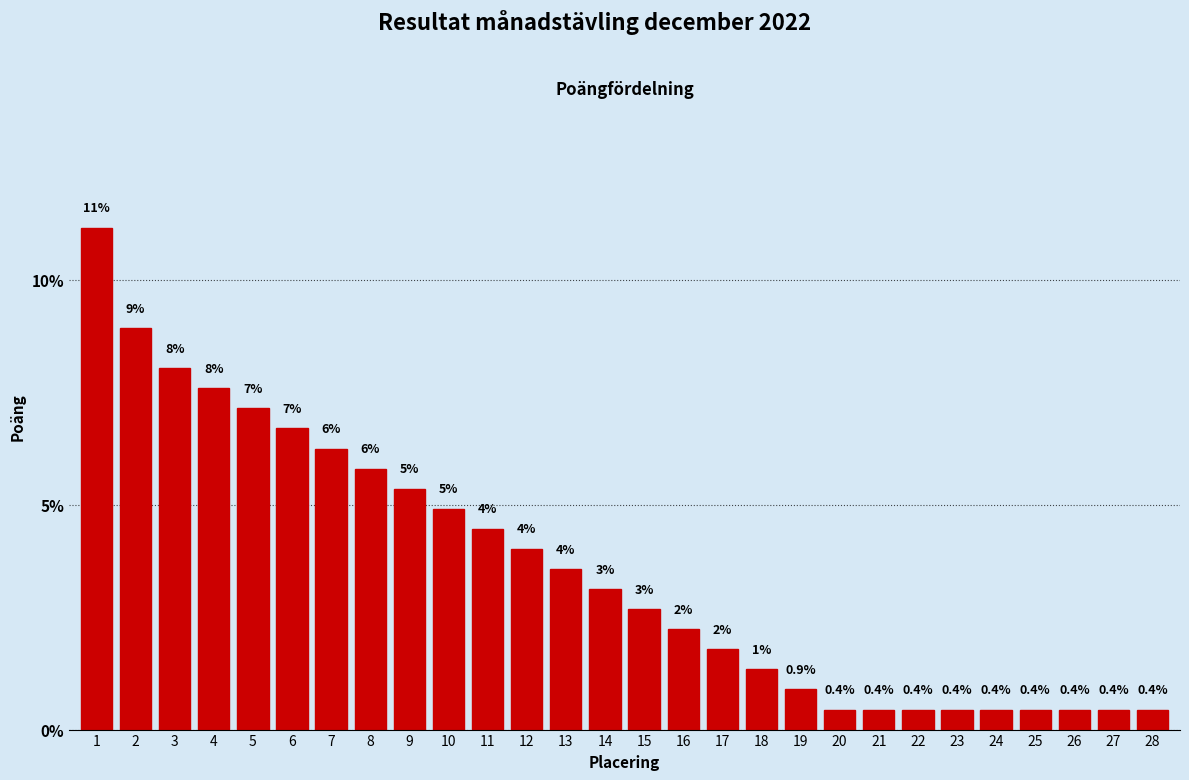

Where is the data nearest to the value 5?

10